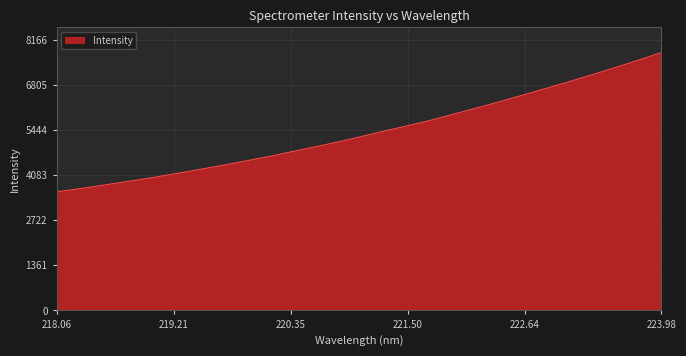

What is the smallest value displayed?

3579.1